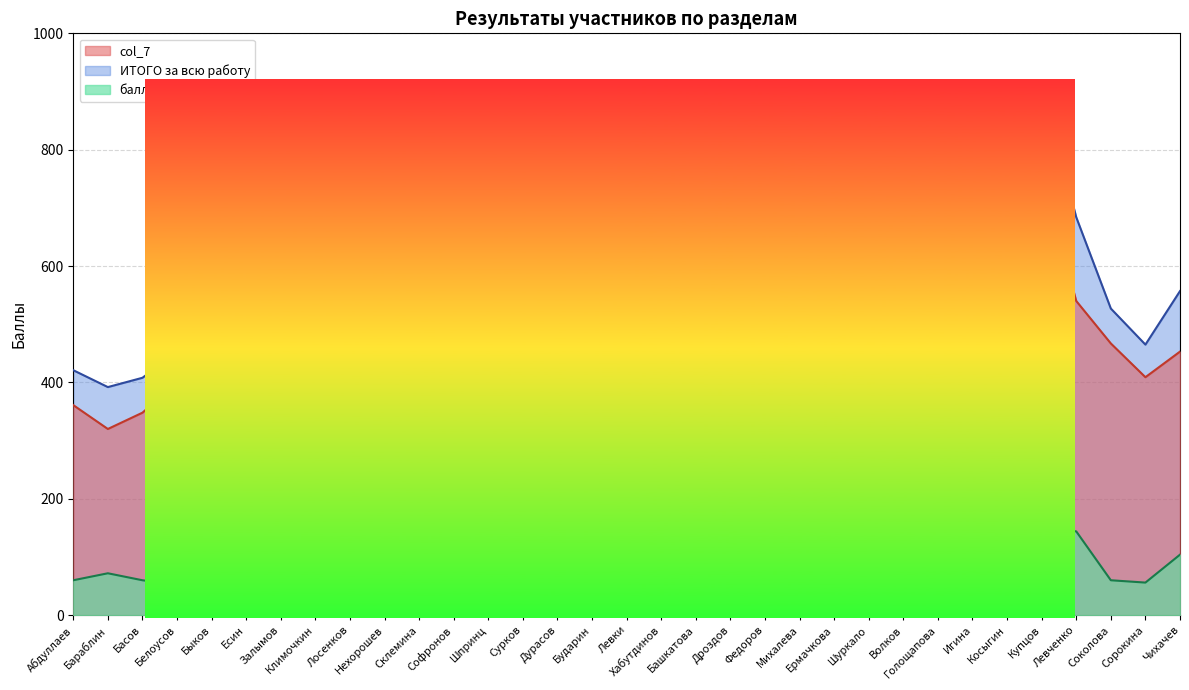

Reading right to left, list all the values displayed in this chart.

col_7: Чихачев=453	Сорокина=409	Соколова=467	Левченко=540	Купцов=760	Косыгин=444	Игина=749	Голощапова=657	Волков=576	Шуркало=528	Ермачкова=532	Михалева=489	Федоров=346	Дроздов=628	Башкатова=447	Хабутдинов=712	Левки=240	Бударин=581	Дурасов=240	Сурков=363	Шпринц=402	Софронов=505	Склемина=638	Нехорошев=419	Лосенков=476	Климочкин=372	Залымов=555	Есин=363	Быков=612	Белоусов=400	Басов=348	Бараблин=320	Абдуллаев=361
ИТОГО: Чихачев=557	Сорокина=465	Соколова=527	Левченко=684	Купцов=912	Косыгин=500	Игина=817	Голощапова=773	Волков=684	Шуркало=652	Ермачкова=668	Михалева=581	Федоров=422	Дроздов=716	Башкатова=555	Хабутдинов=816	Левки=284	Бударин=661	Дурасов=324	Сурков=419	Шпринц=454	Софронов=645	Склемина=714	Нехорошев=555	Лосенков=544	Климочкин=392	Залымов=635	Есин=415	Быков=688	Белоусов=452	Басов=408	Бараблин=392	Абдуллаев=421
балл: Чихачев=104	Сорокина=56	Соколова=60	Левченко=144	Купцов=152	Косыгин=56	Игина=68	Голощапова=116	Волков=108	Шуркало=124	Ермачкова=136	Михалева=92	Федоров=76	Дроздов=88	Башкатова=108	Хабутдинов=104	Левки=44	Бударин=80	Дурасов=84	Сурков=56	Шпринц=52	Софронов=140	Склемина=76	Нехорошев=136	Лосенков=68	Климочкин=20	Залымов=80	Есин=52	Быков=76	Белоусов=52	Басов=60	Бараблин=72	Абдуллаев=60